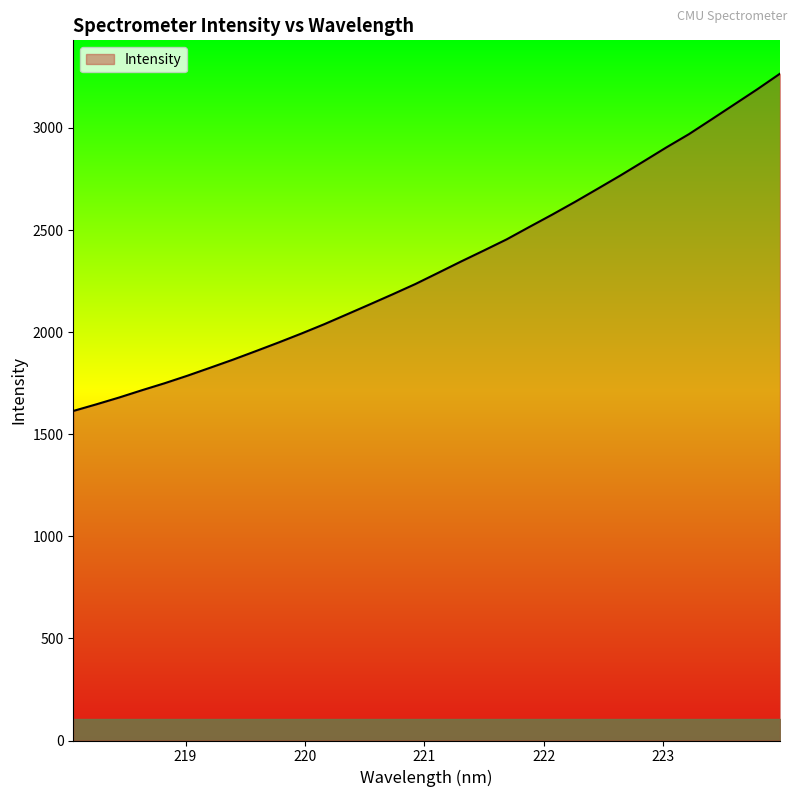

True or false: the data has more than 1 interior local peaks.

False